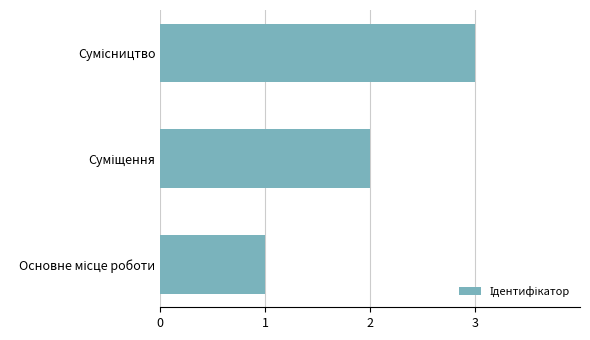

What is the greatest value displayed?

3